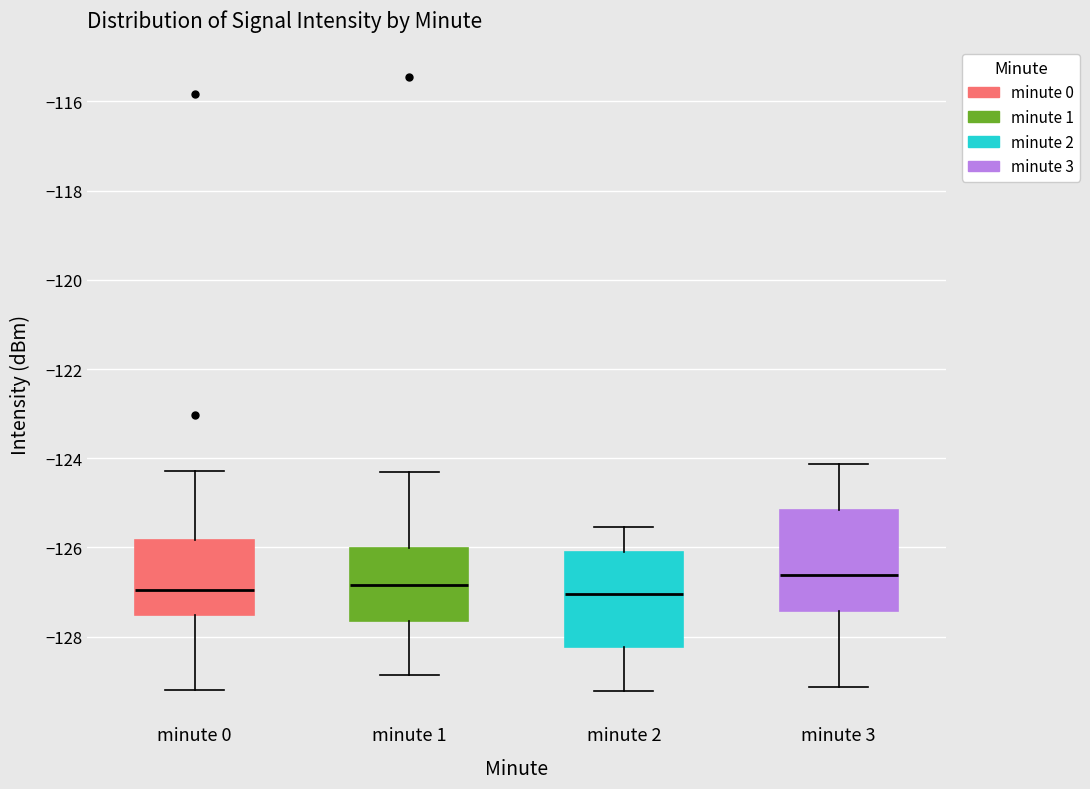

Which box has the highest median line?

minute 3